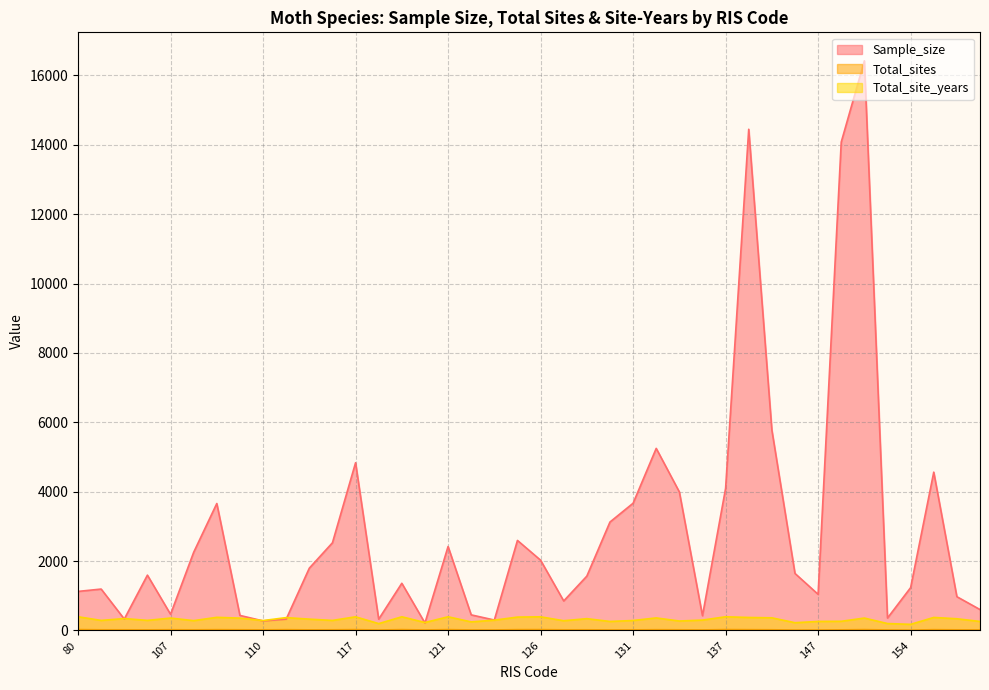

Which series has the largest range (max minus min)?

Sample_size